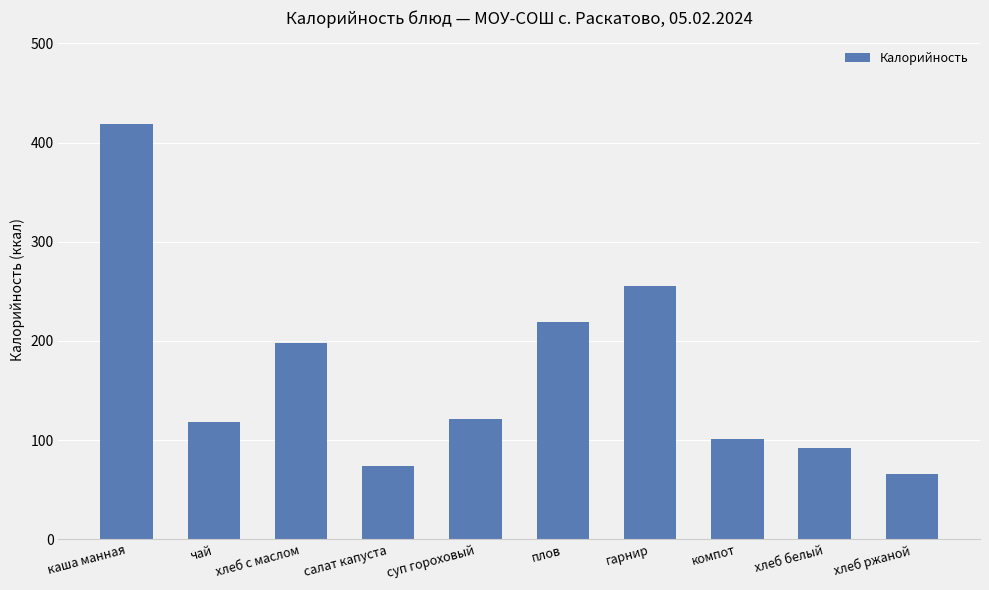

How many data points are above 120?

5